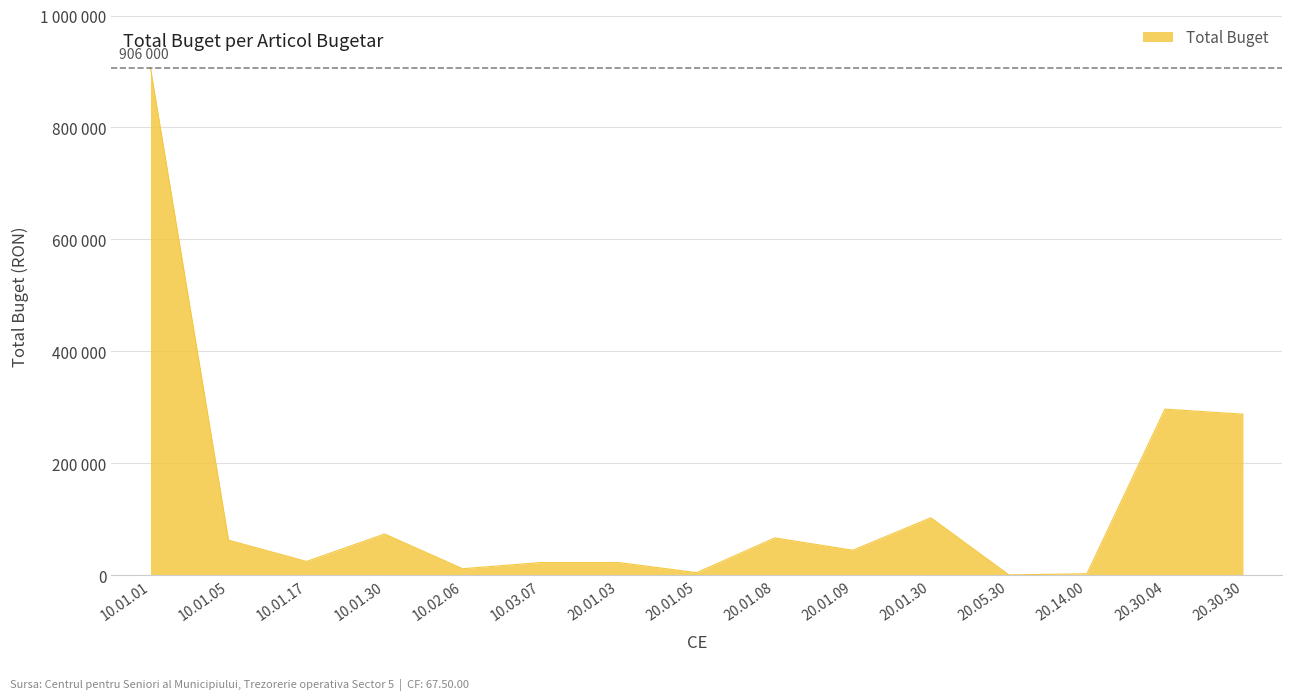

What is the average value?

129000